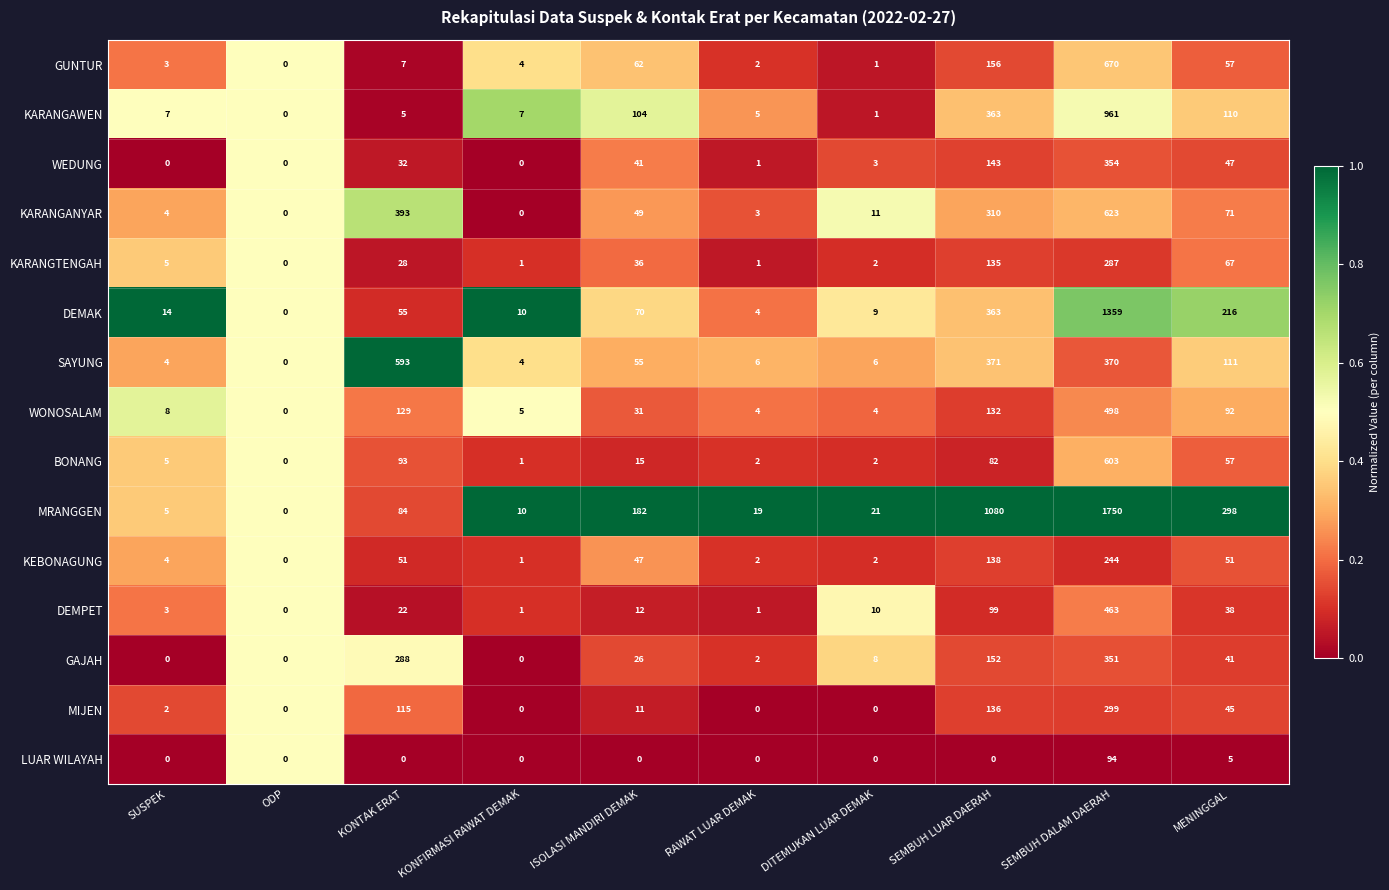

Where is BONANG nearest to the value 301?

KONTAK ERAT